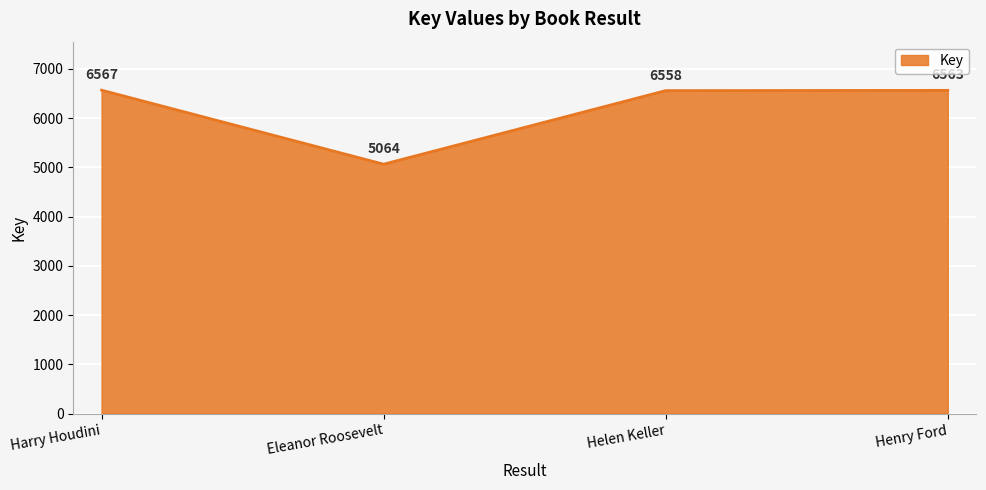

The value at Eleanor Roosevelt is 7433. True or false?

False